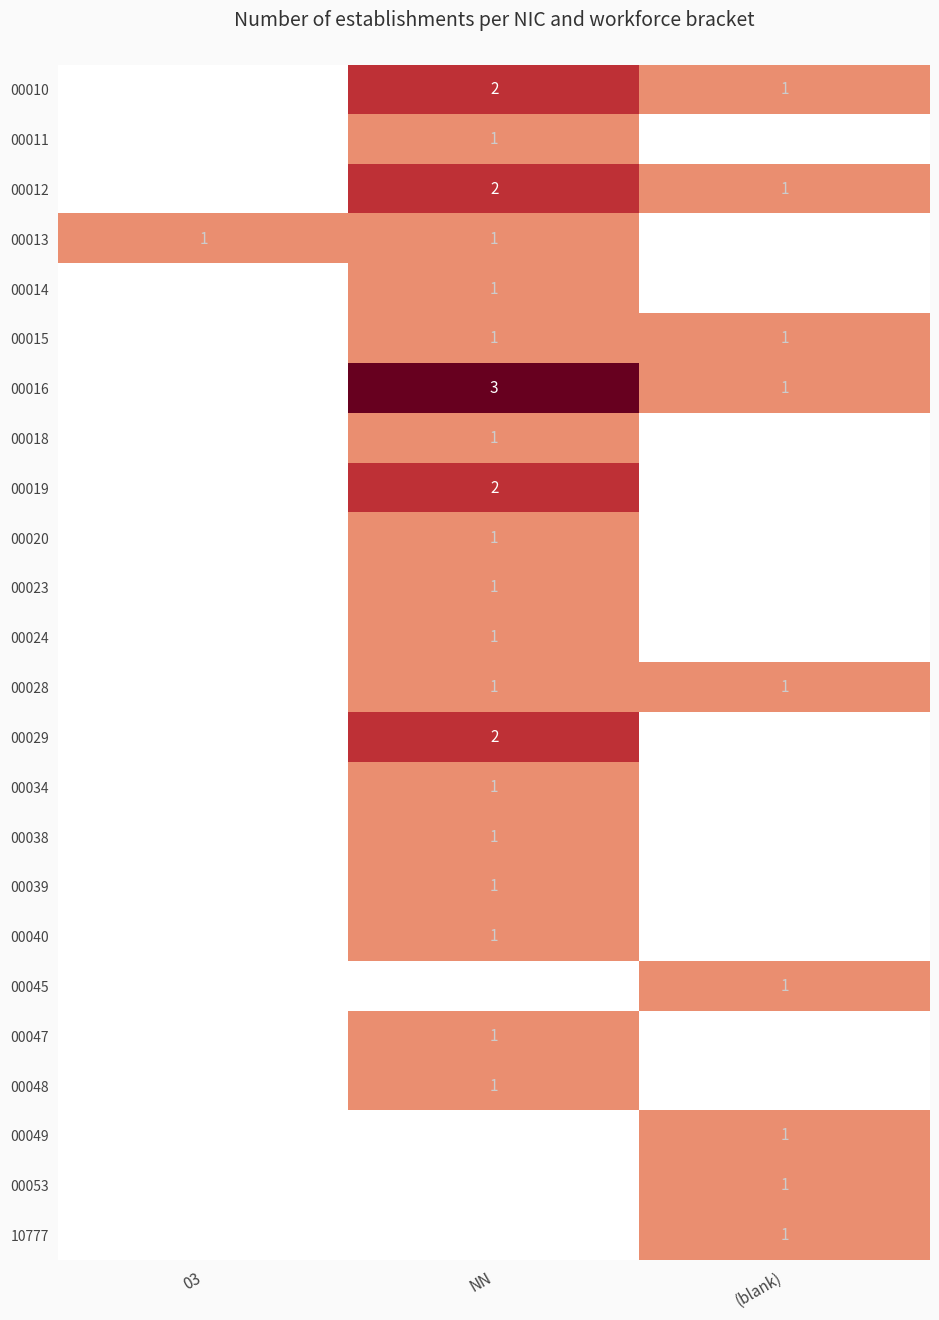

What is the sum of the 00016 values at (blank) and NN?

4